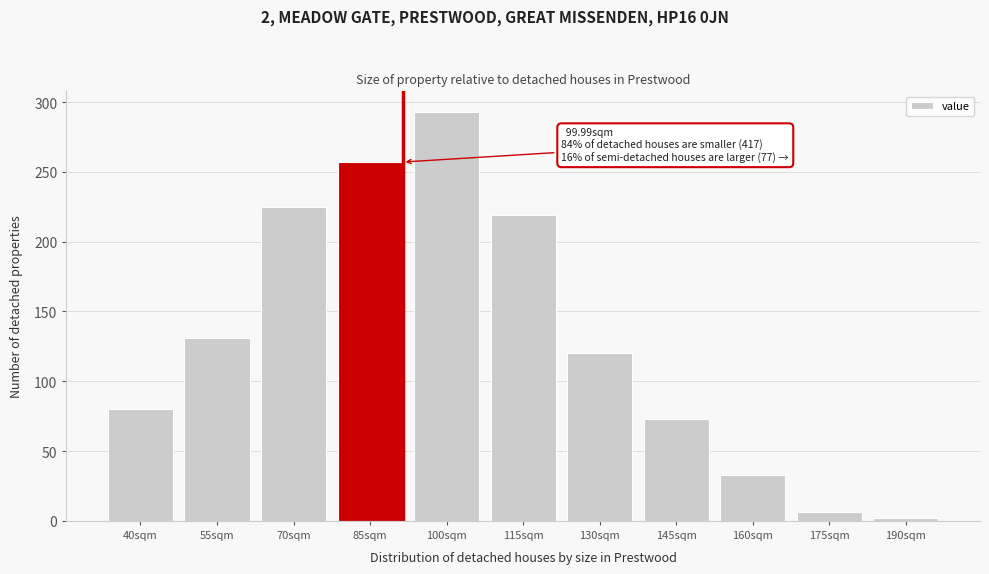

Reading right to left, list all the values displayed in this chart.

2	6	33	73	120	219	293	257	225	131	80